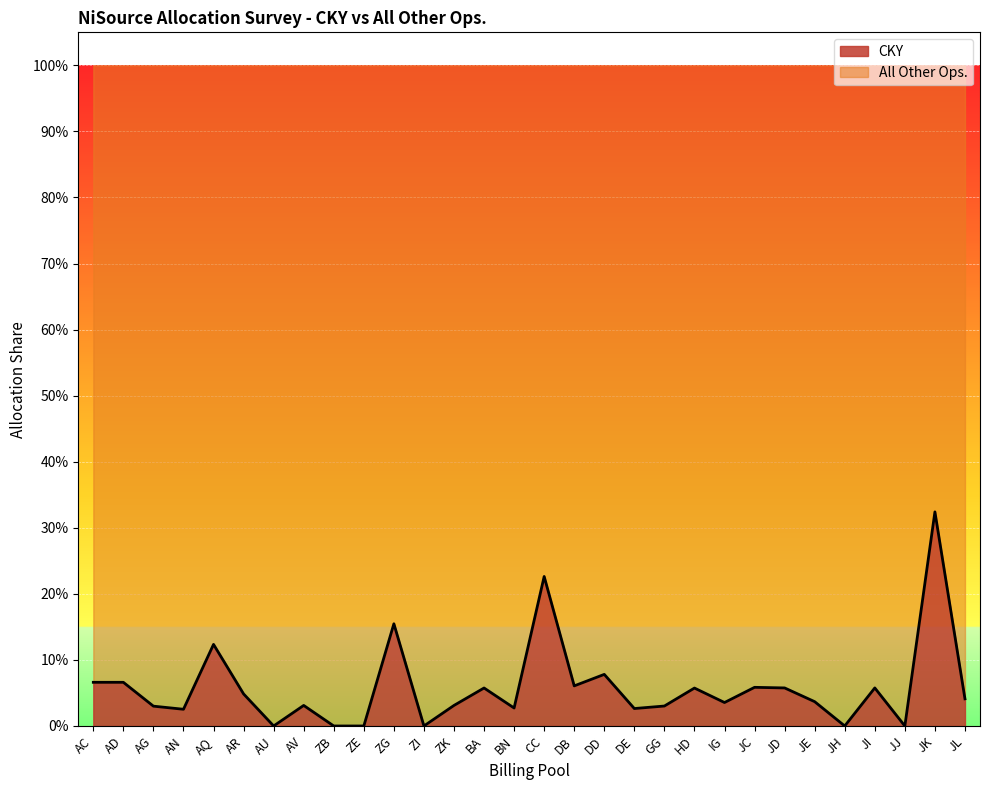

Which label corresponds to the smallest value in the chart?

AU